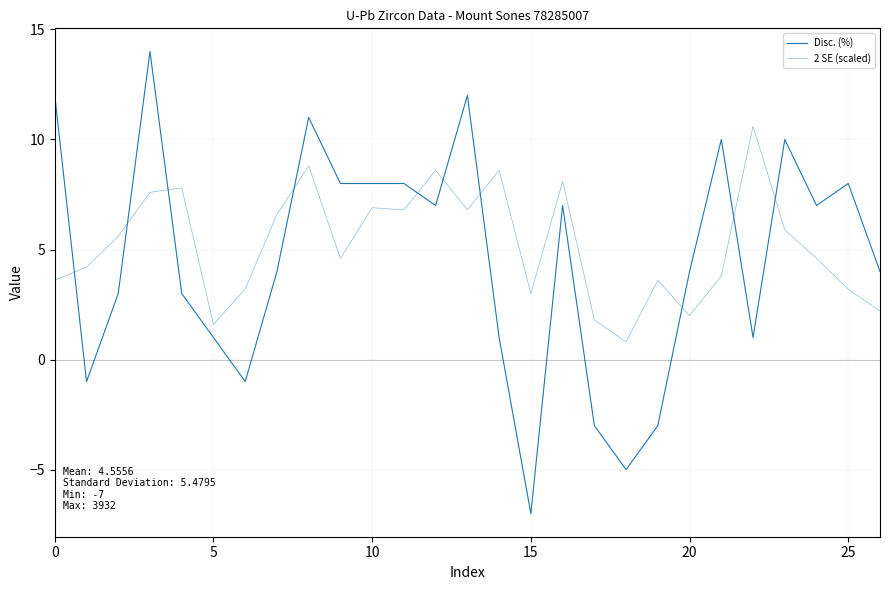

What is the difference between the maximum and minimum values in the Disc. (%) series?

21.0